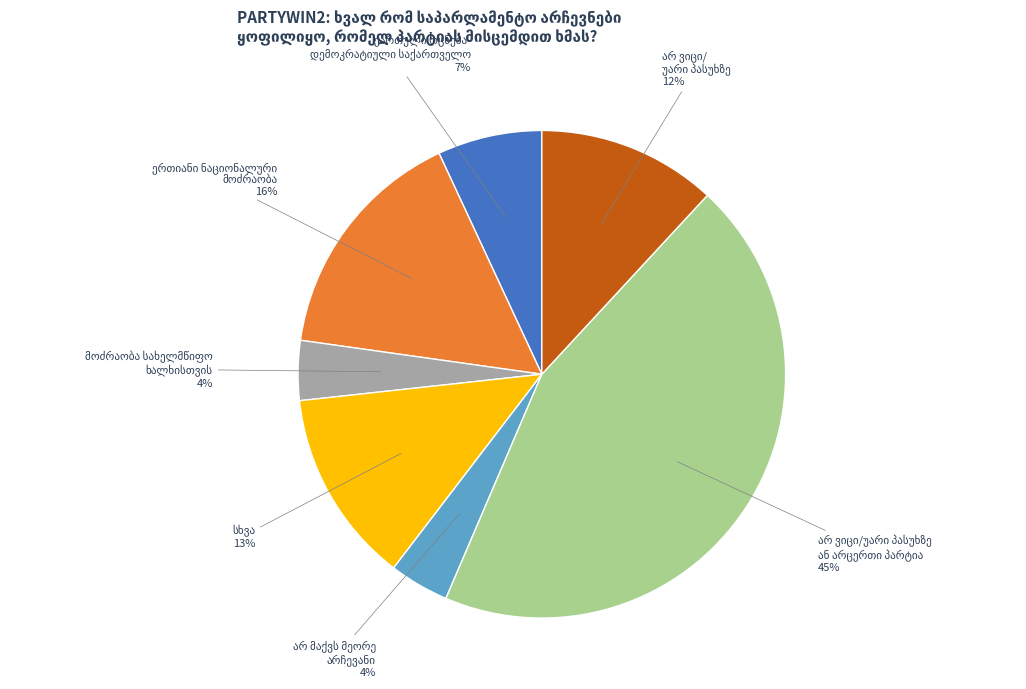

To the nearest percent, what is the average slice percentage?

14%